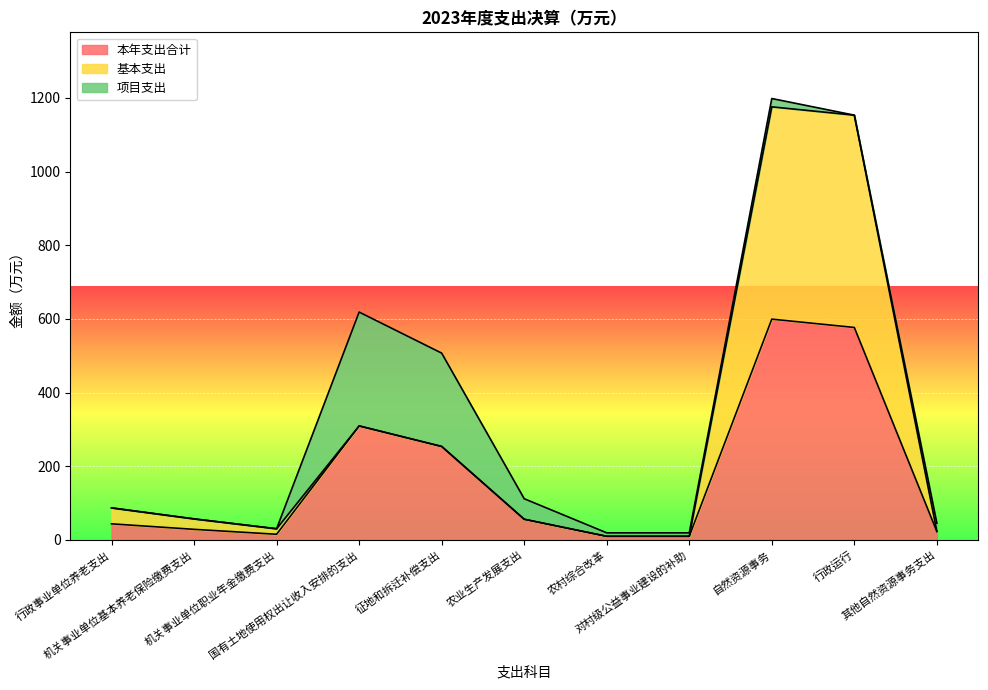

How many values in 基本支出 are above zero?

5